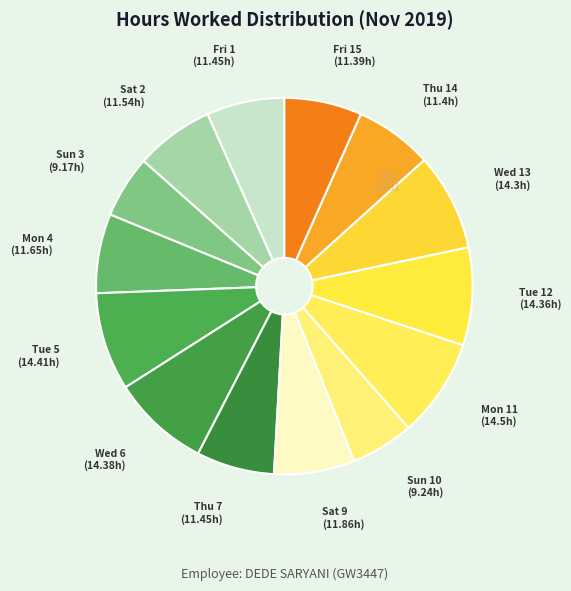

The Mon 11 slice represents 8% of the pie. True or false?

True